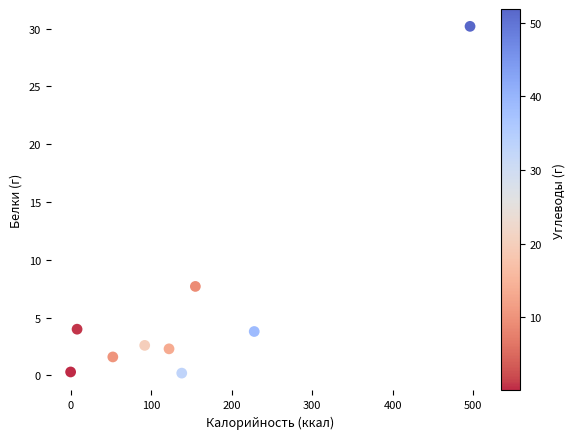

What Y value in the scatter plot is closest to 15?

7.7